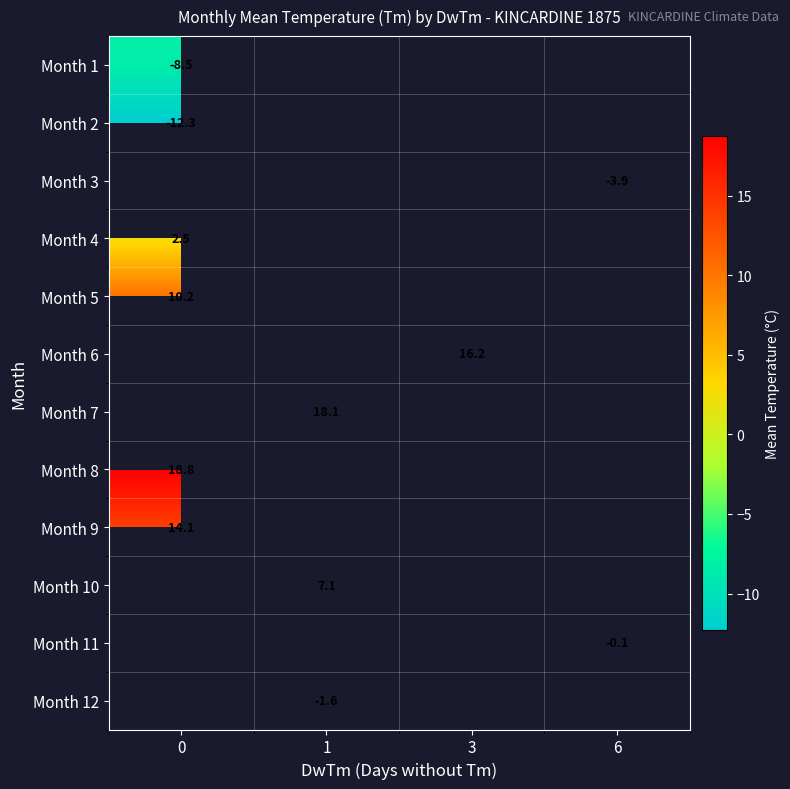

What is the greatest value displayed?

18.8